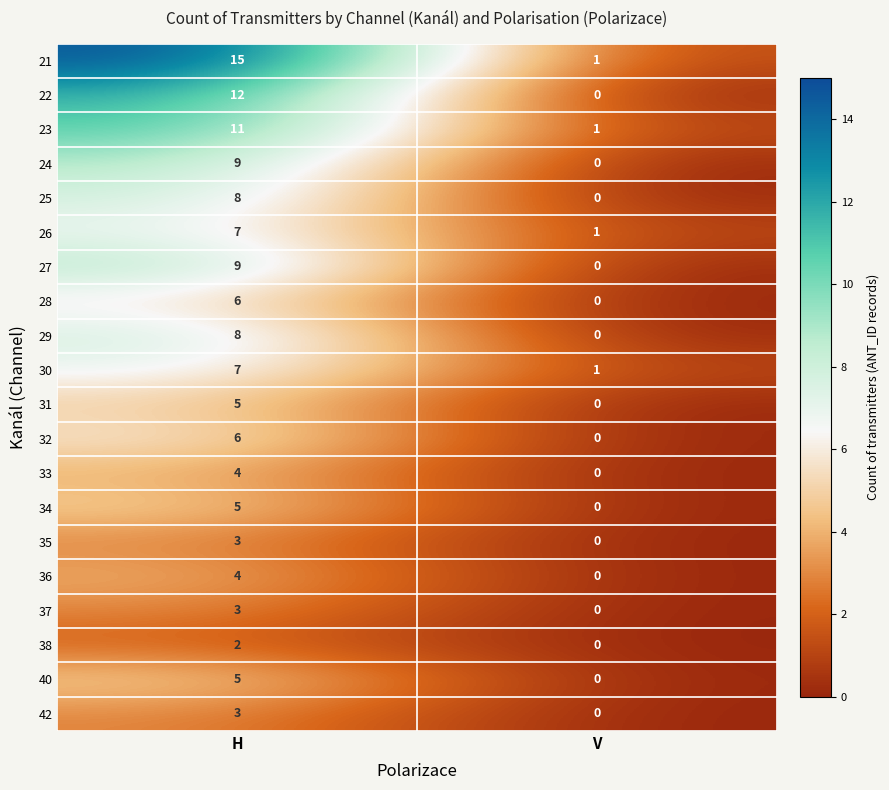

List the labels in order of 22 value, largest first.

H, V